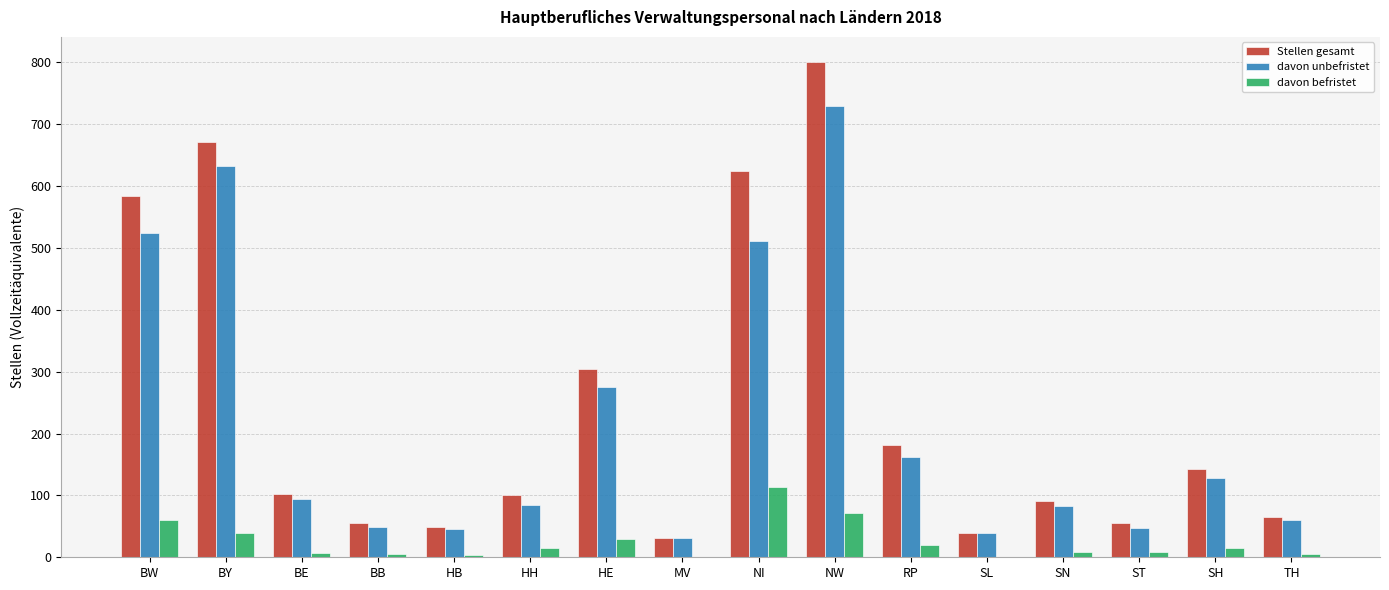

At which label does Stellen gesamt reach its peak?

NW